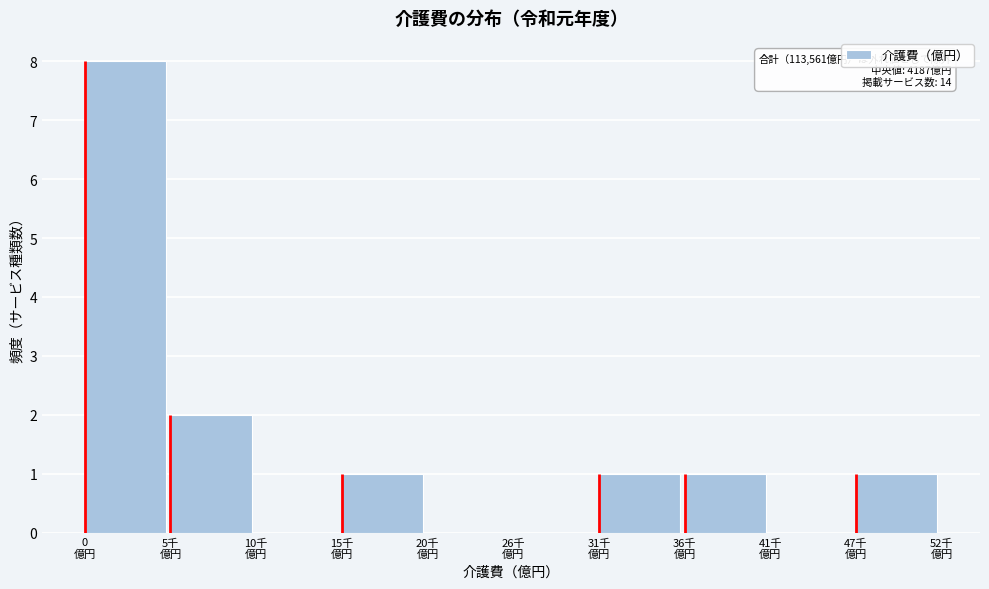

What is the maximum value shown in the chart?

8